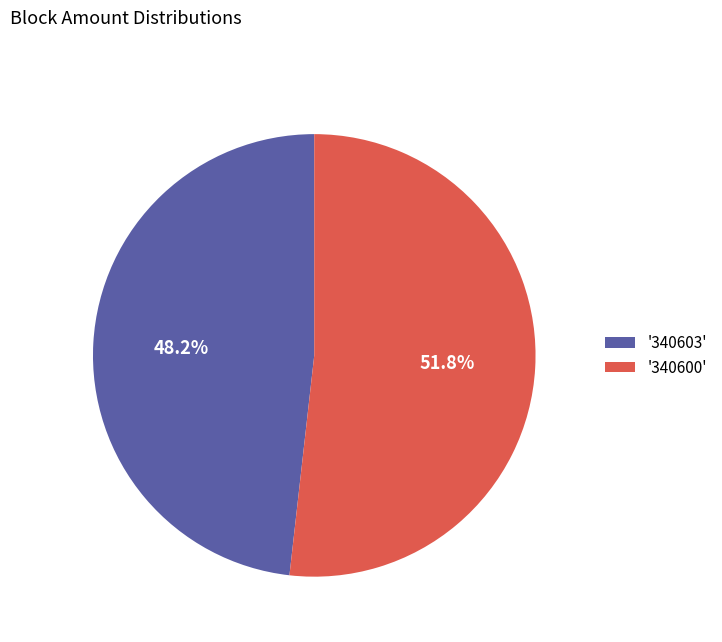

Rank the categories by value from highest to lowest.

'340600', '340603'